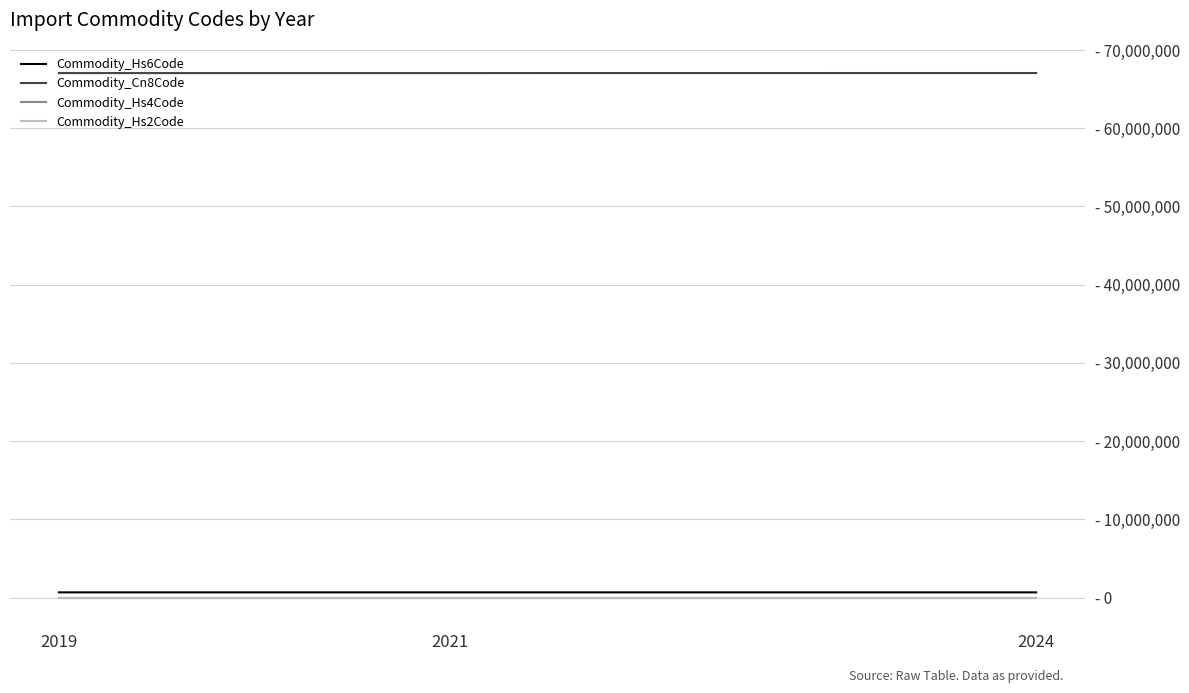

What is the approximate value of Commodity_Hs6Code at 2019, to the nearest 10?

670420